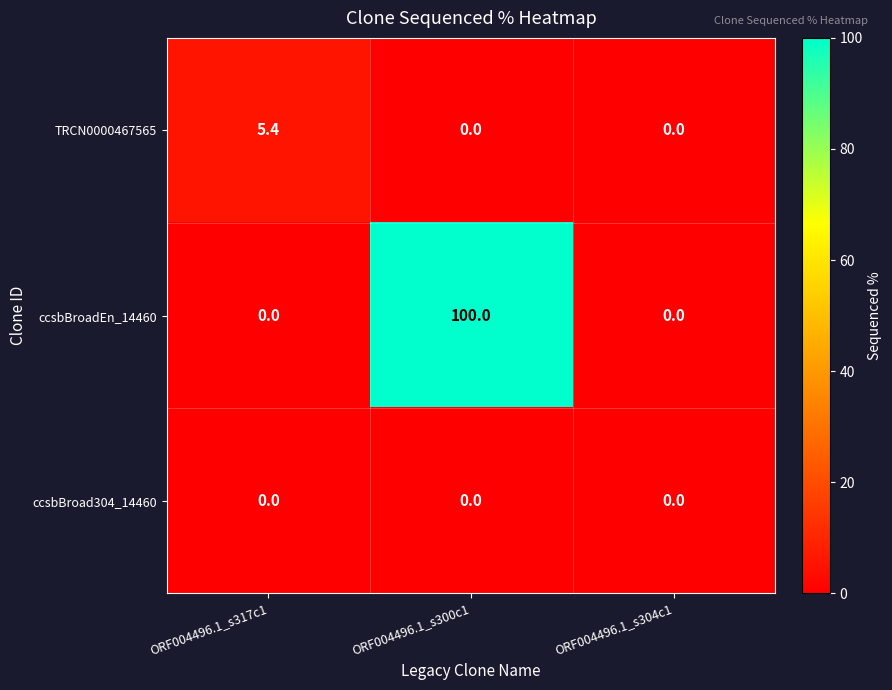

Which series has the widest spread of values?

ccsbBroadEn_14460